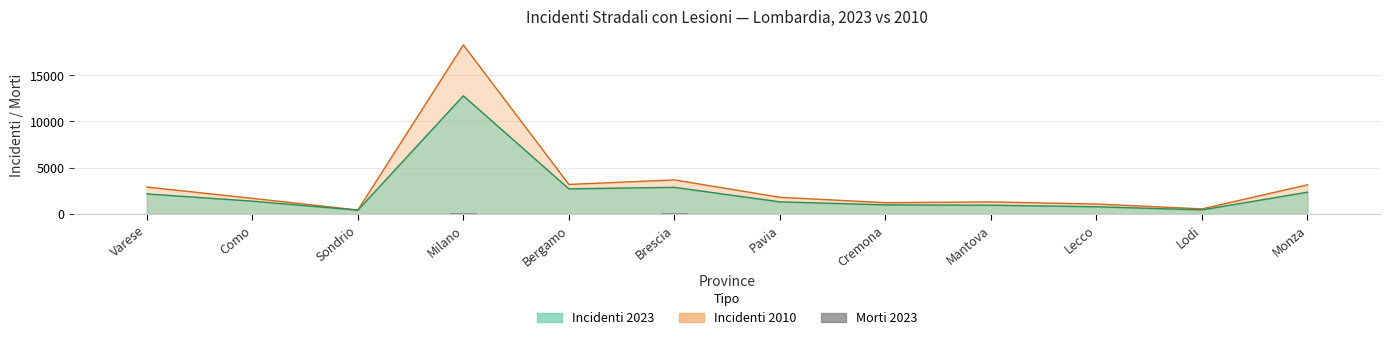

The value of Incidenti 2010 at Varese is 2914. True or false?

True